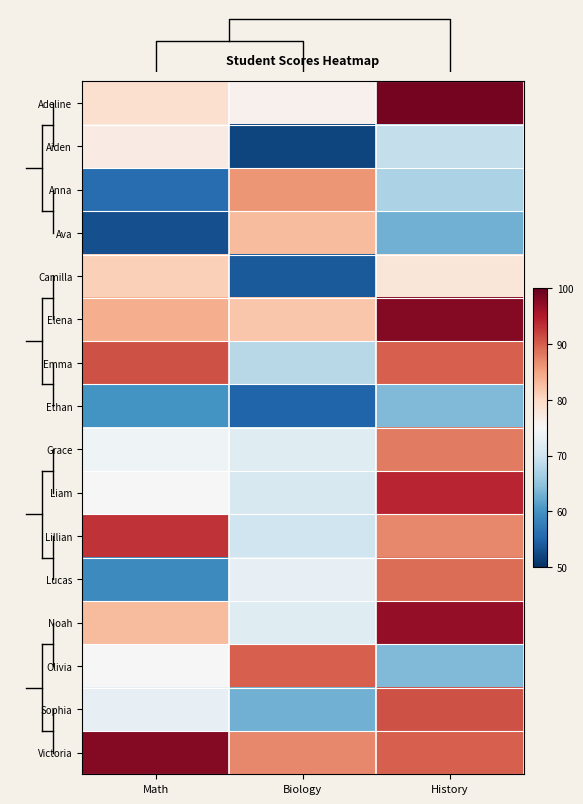

The value of Sophia at History is 161. True or false?

False